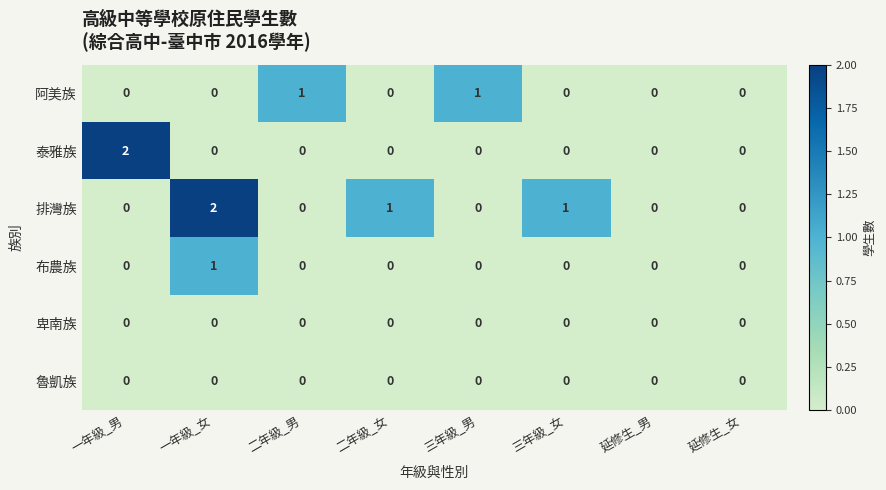

What is the spread (max minus min) of values at 一年級_女?

2